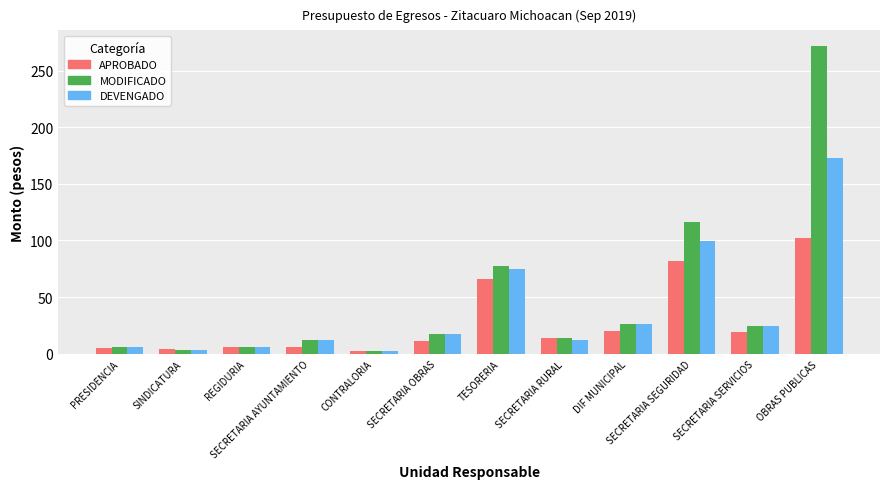

Is the value of DEVENGADO at SECRETARIA SEGURIDAD greater than the value of APROBADO at SINDICATURA?

Yes